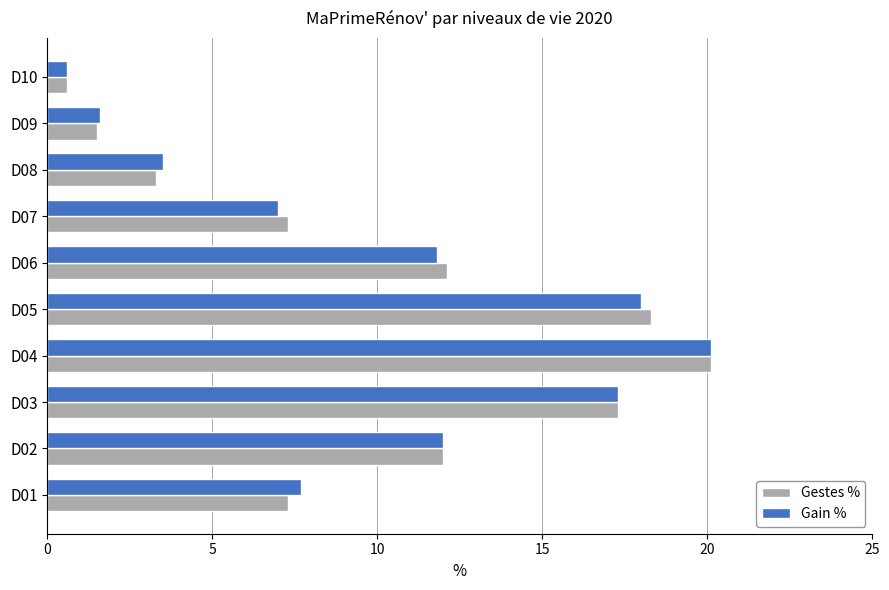

Which category has the highest value in the Gestes % series?

D04